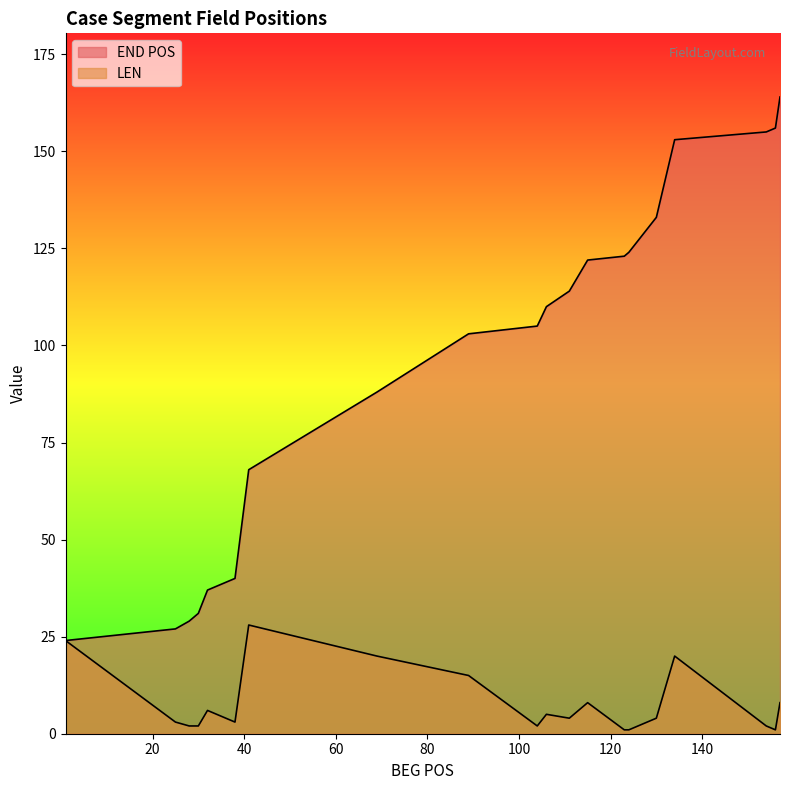

Which series has the widest spread of values?

END POS